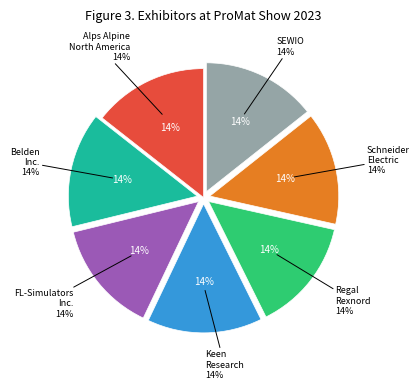

Count the number of slices in the pie.

7